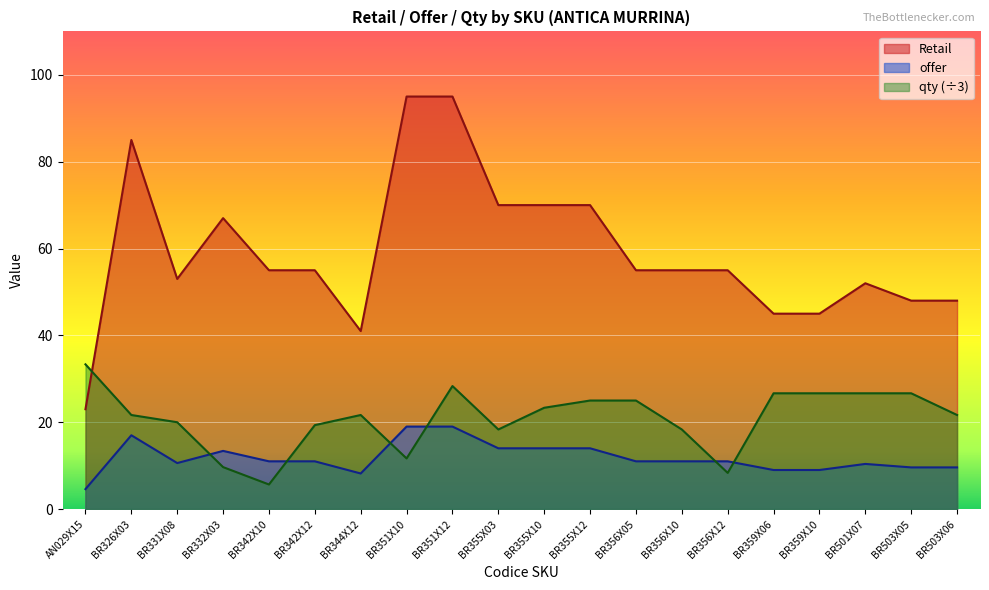

List the series in order of their overall mean, lowest first.

offer, qty (÷3), Retail